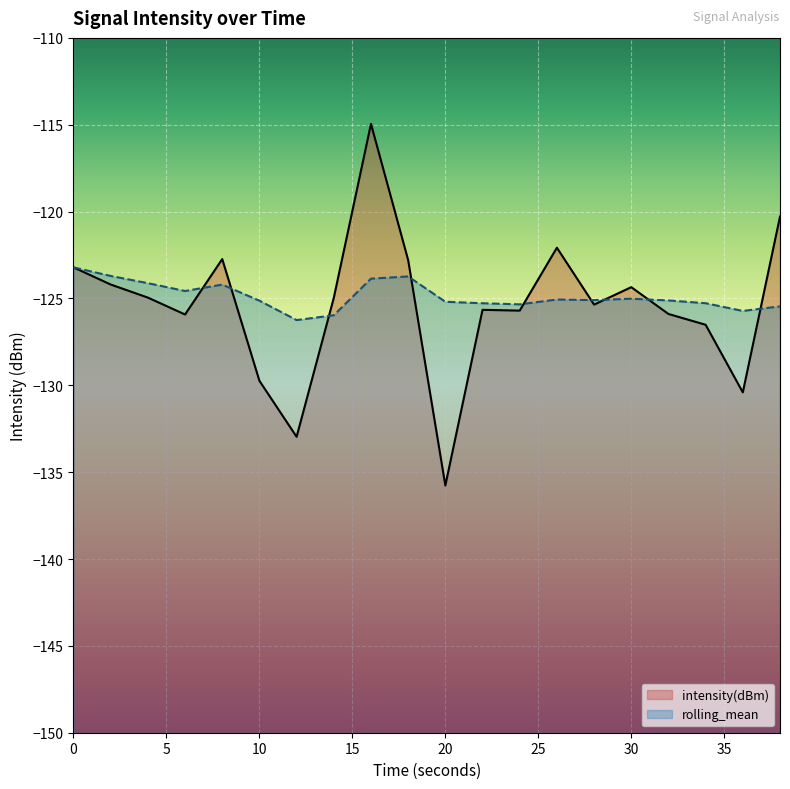

True or false: intensity(dBm) has more than 0 points higher than both neighbors.

True